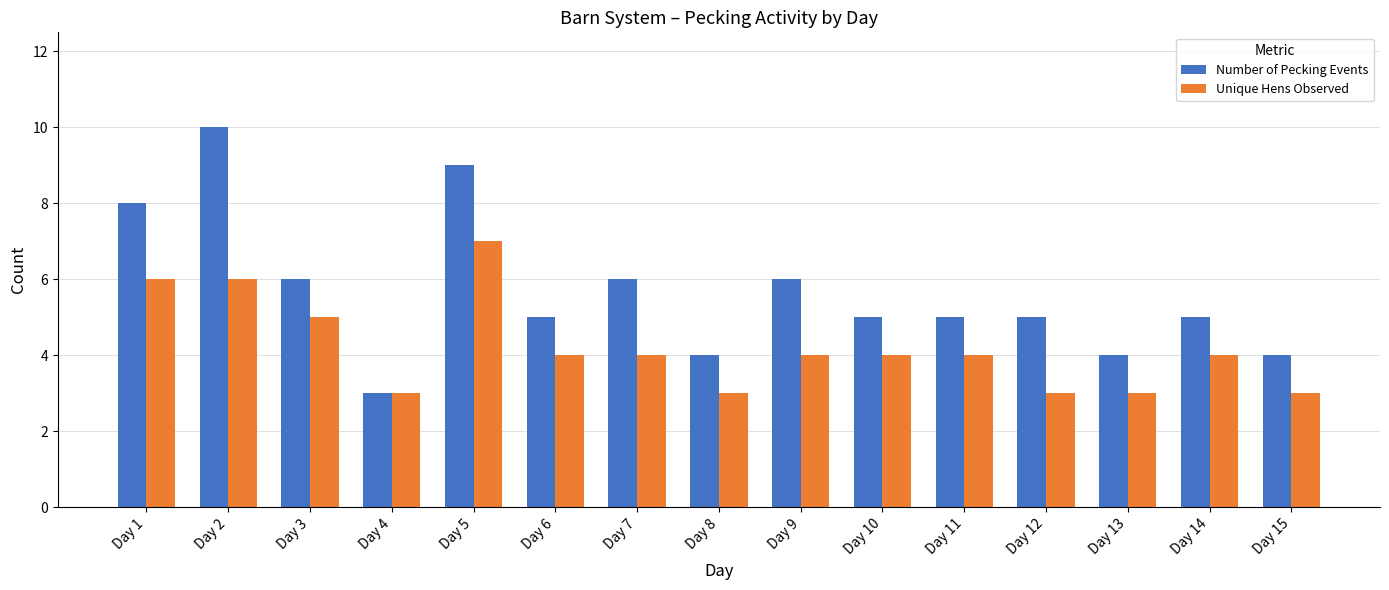

Rank the series at Day 12 from highest to lowest value.

Number of Pecking Events, Unique Hens Observed